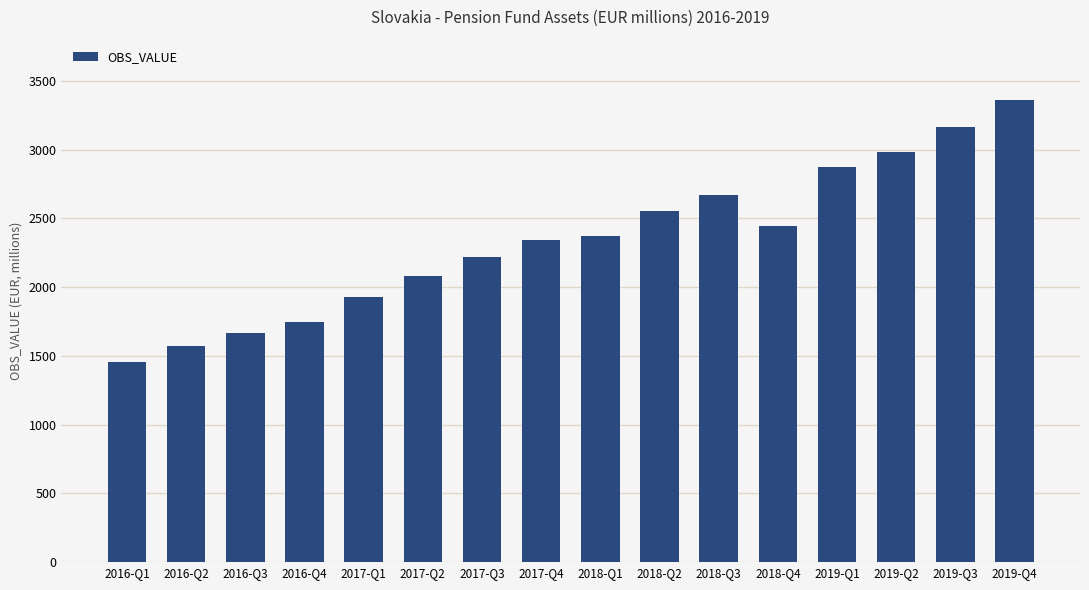

Are the bars horizontal?

No